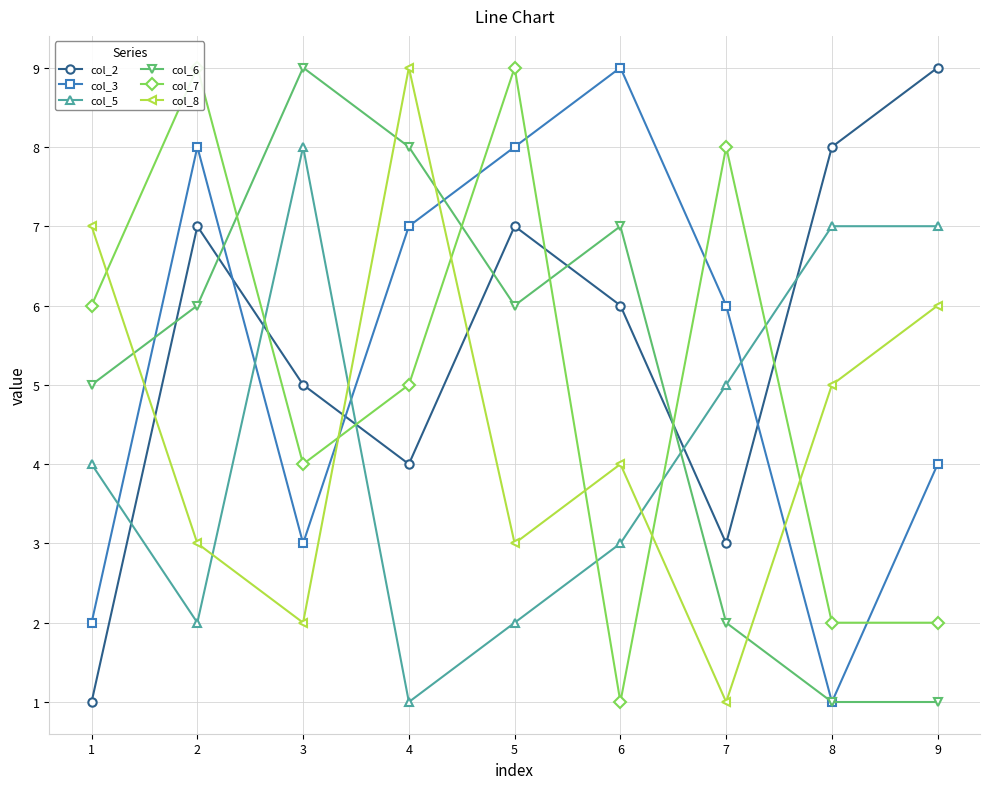

What is the average value of the col_2 series?

6